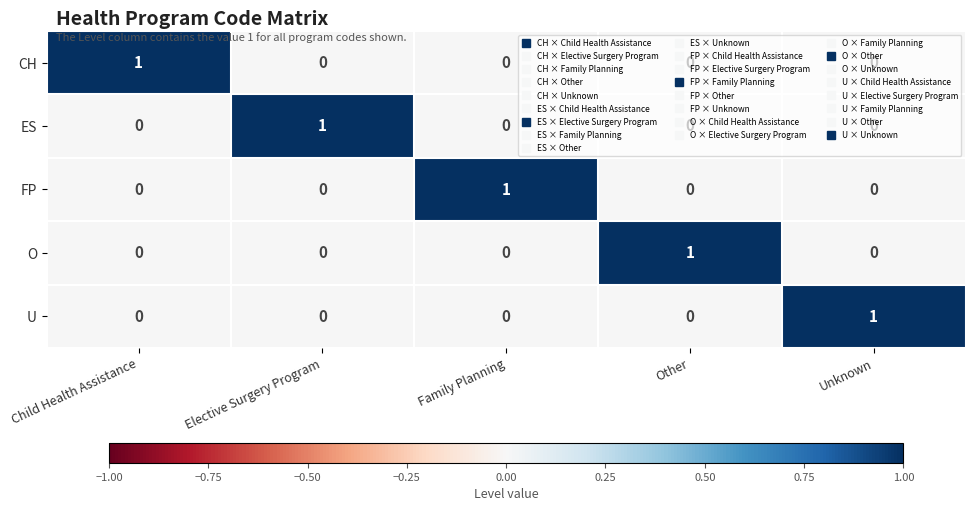

Which category has the highest value in the FP series?

Family Planning